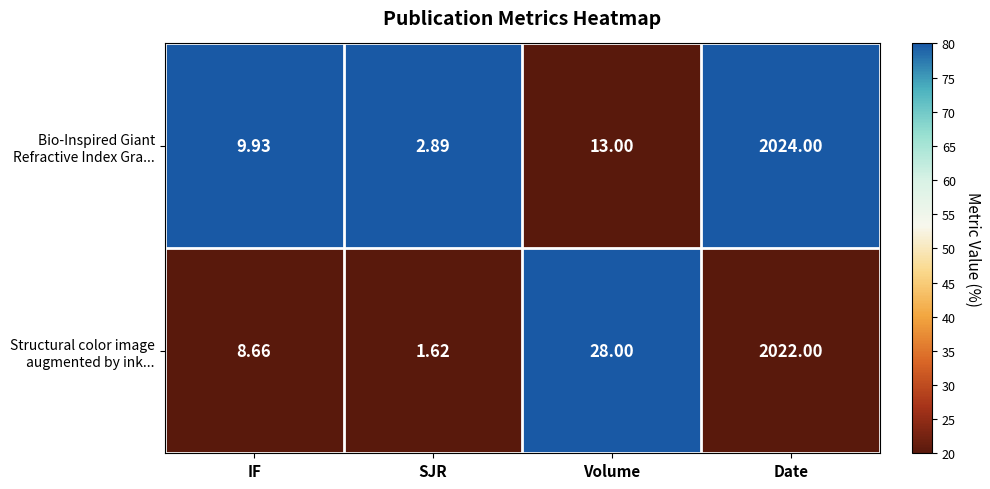

Which label corresponds to the smallest value in the chart?

SJR